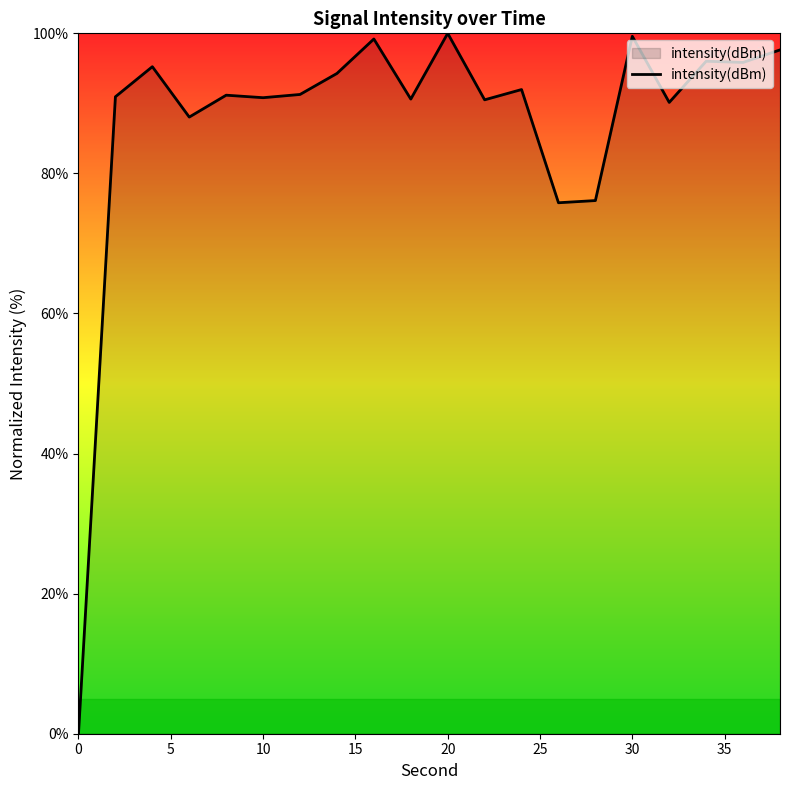

What is the greatest value displayed?

100.0